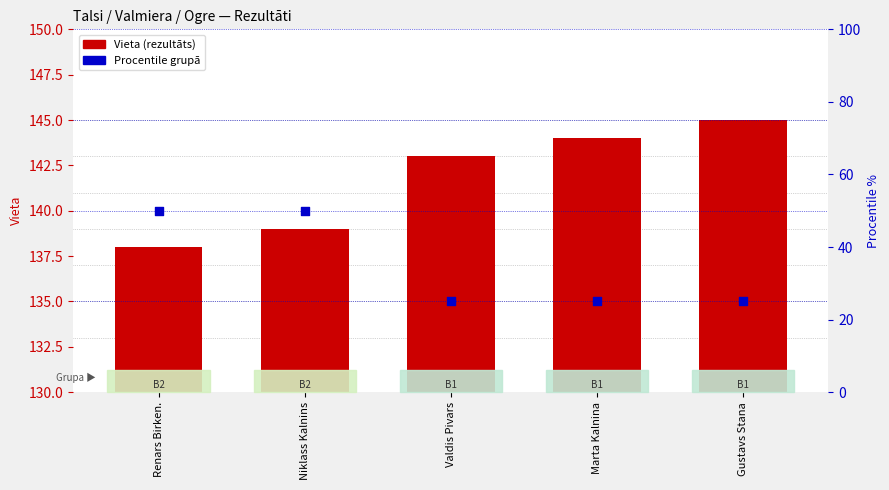

Is the value of Procentile (grupā) at Renars Birken. greater than the value of Vieta (rezultāts) at Renars Birken.?

No